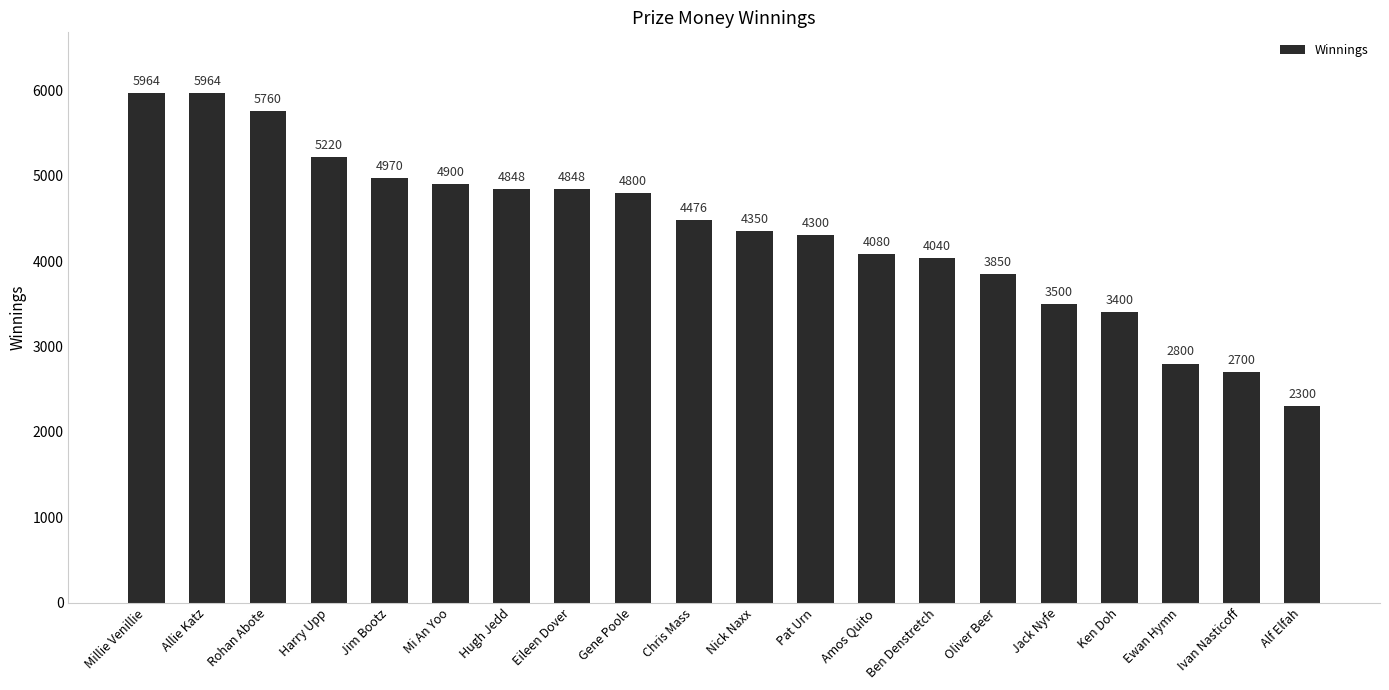

What position from the left is Pat Urn?

12